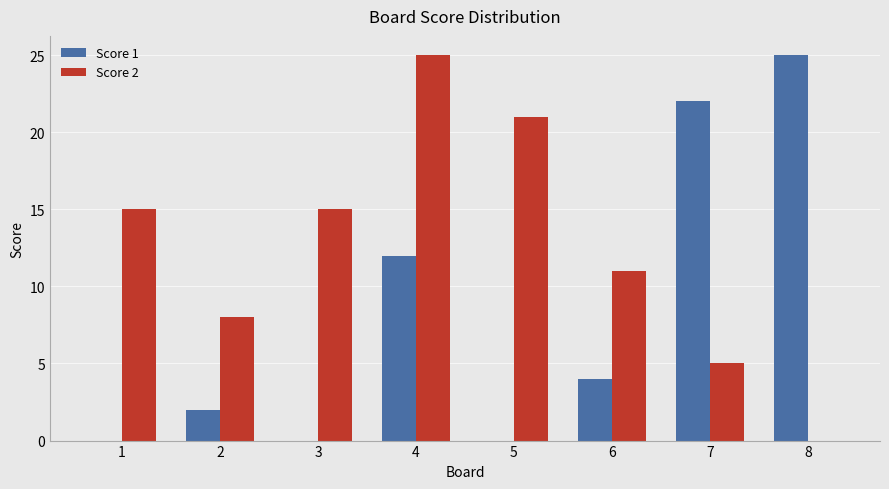

At which category is the sum across all series the highest?

4